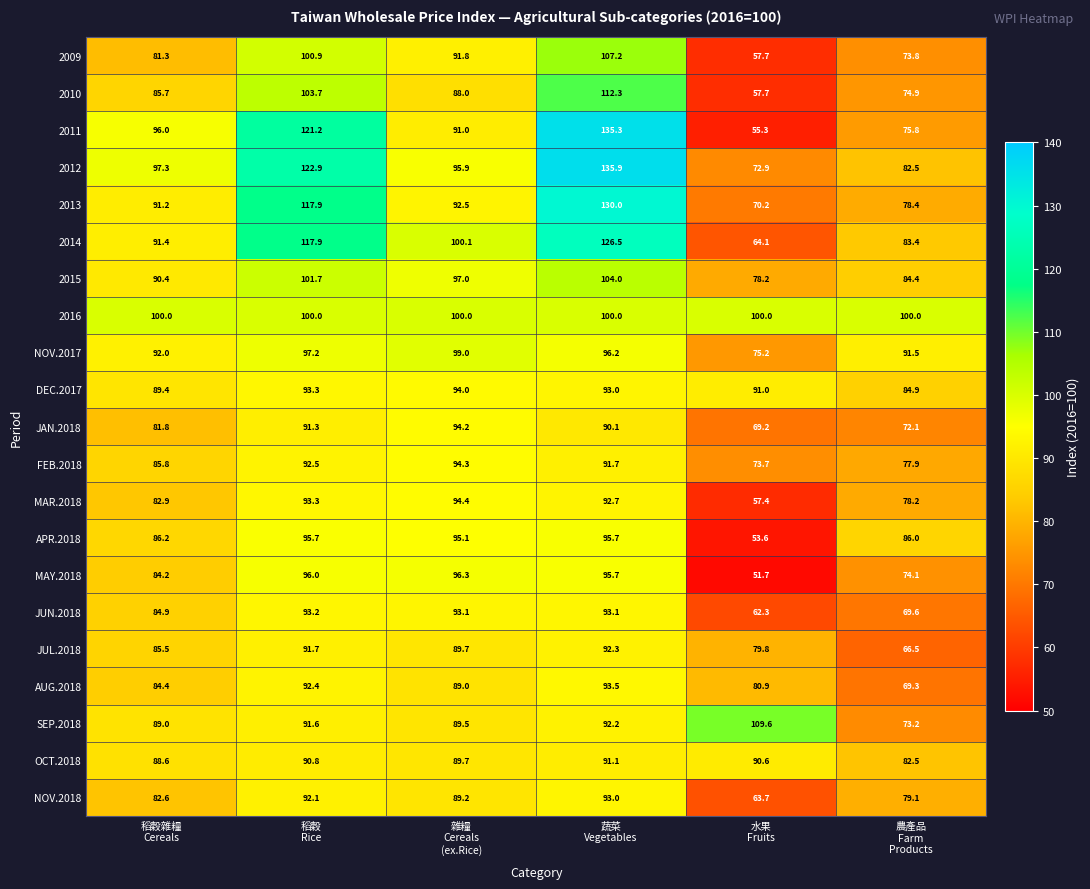

What is the sum of all AUG.2018 values?

509.5